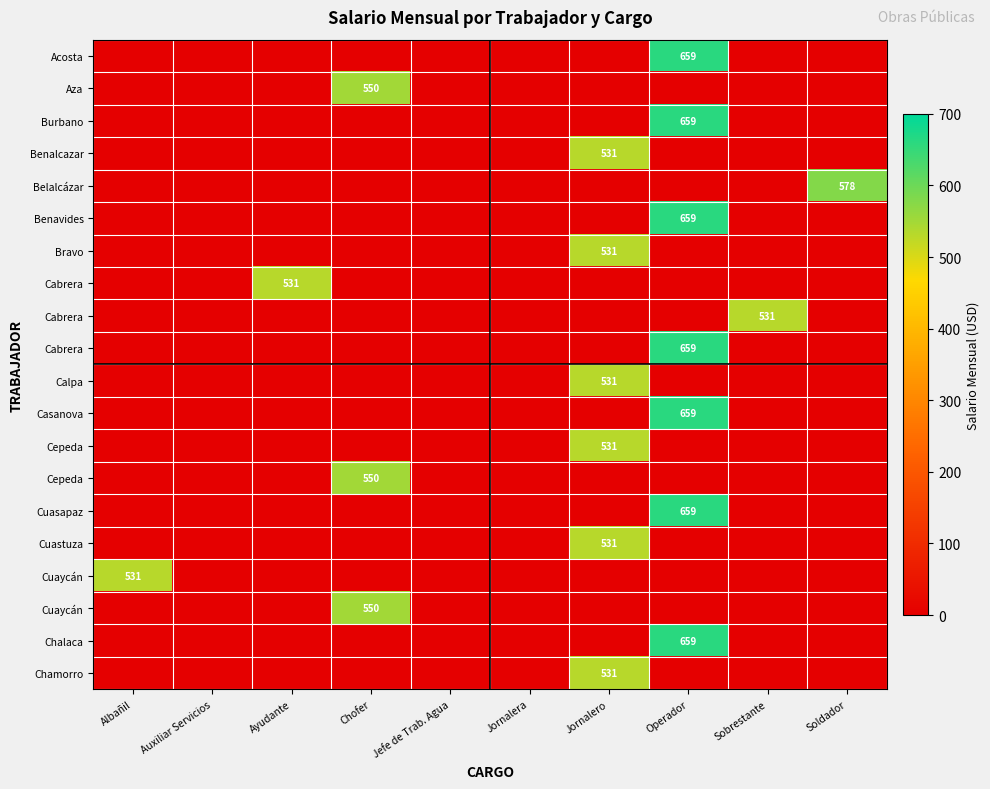

At which category does the chart reach its peak across all series?

Operador